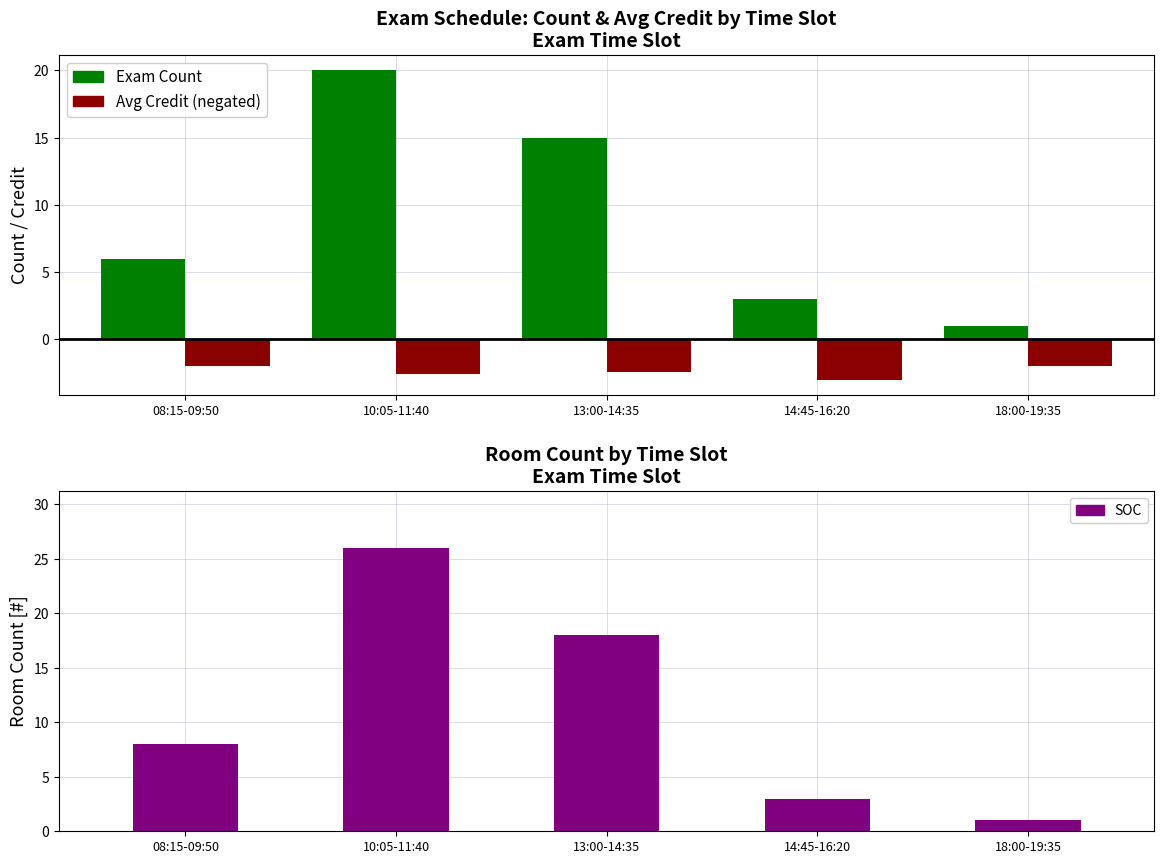

Count the Avg Credit (negated) values in the range -2 to -1.

2